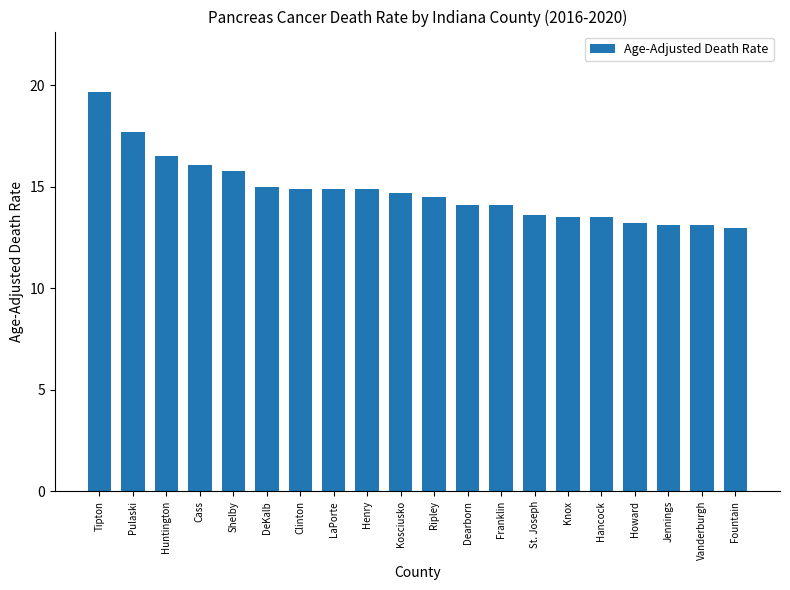

What is the difference between the values at DeKalb and Cass?

1.1